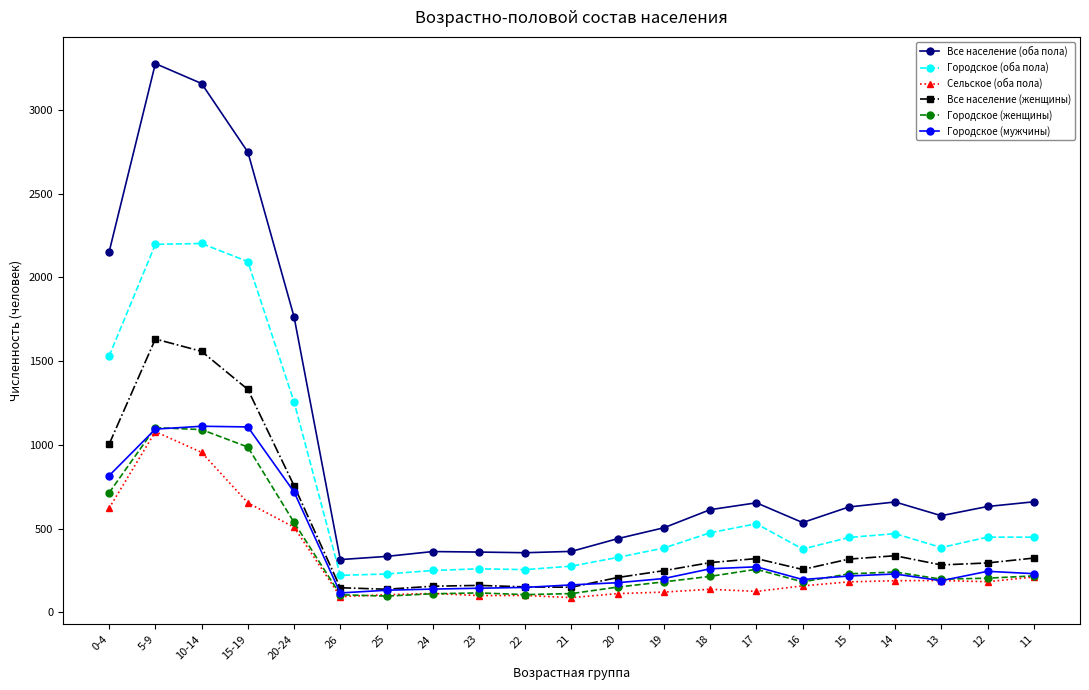

Is the value of Городское (женщины) at 5-9 greater than the value of Сельское (оба пола) at 21?

Yes